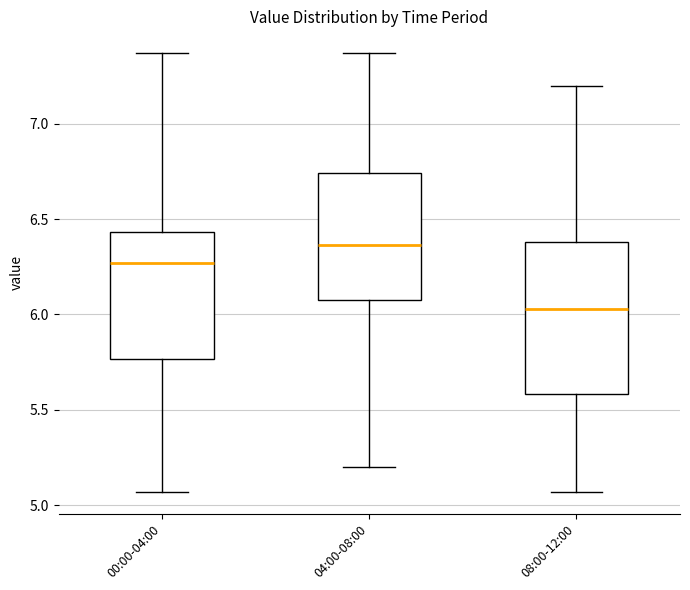

Which box is the tallest, from its lower edge to its upper edge?

08:00-12:00